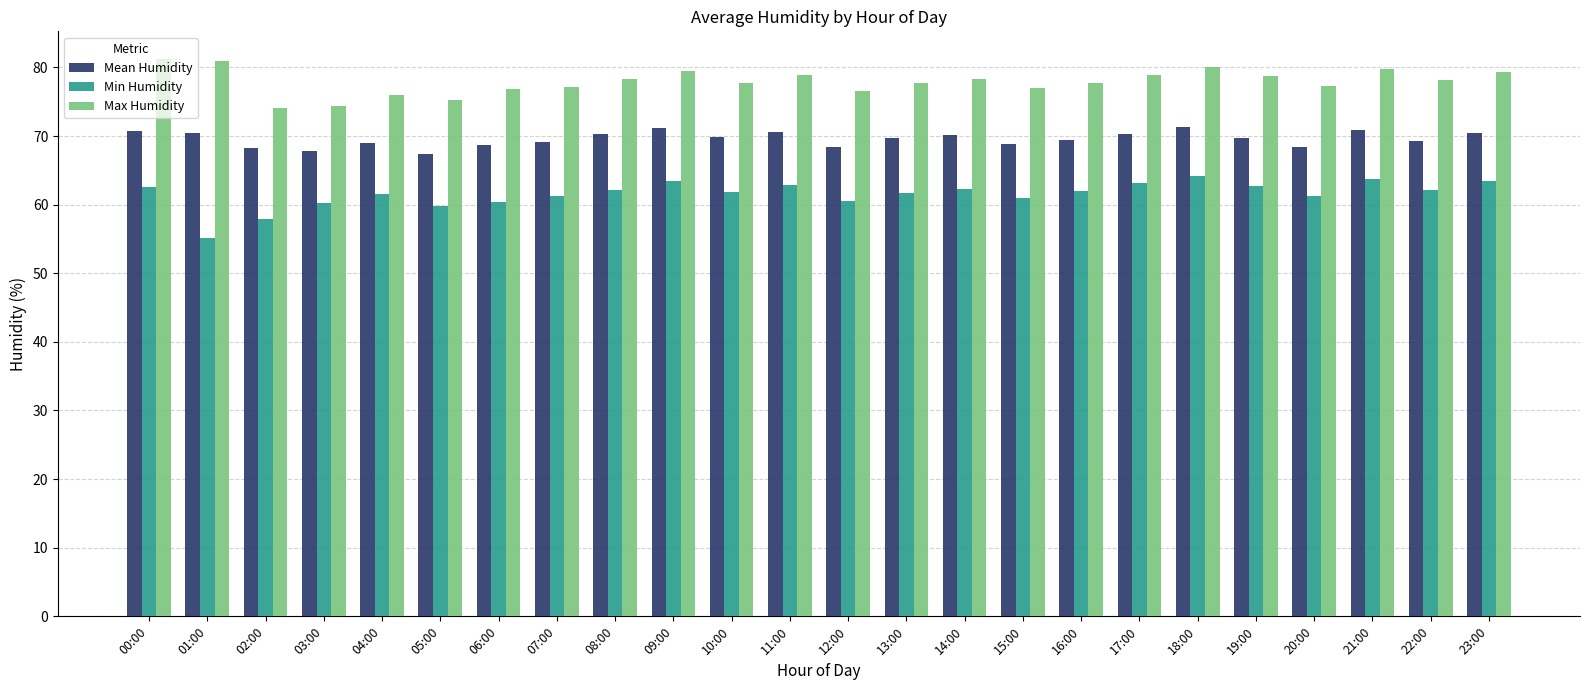

Are the bars horizontal?

No